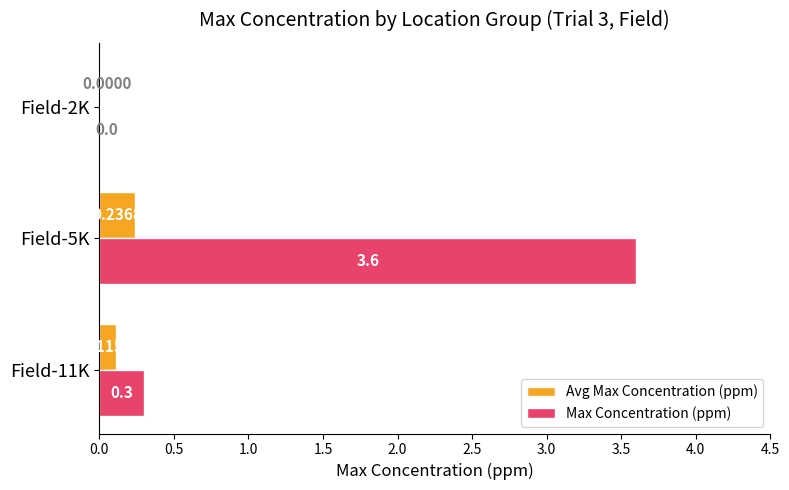

What is the sum of the Max Concentration (ppm) values at Field-11K and Field-5K?

3.9